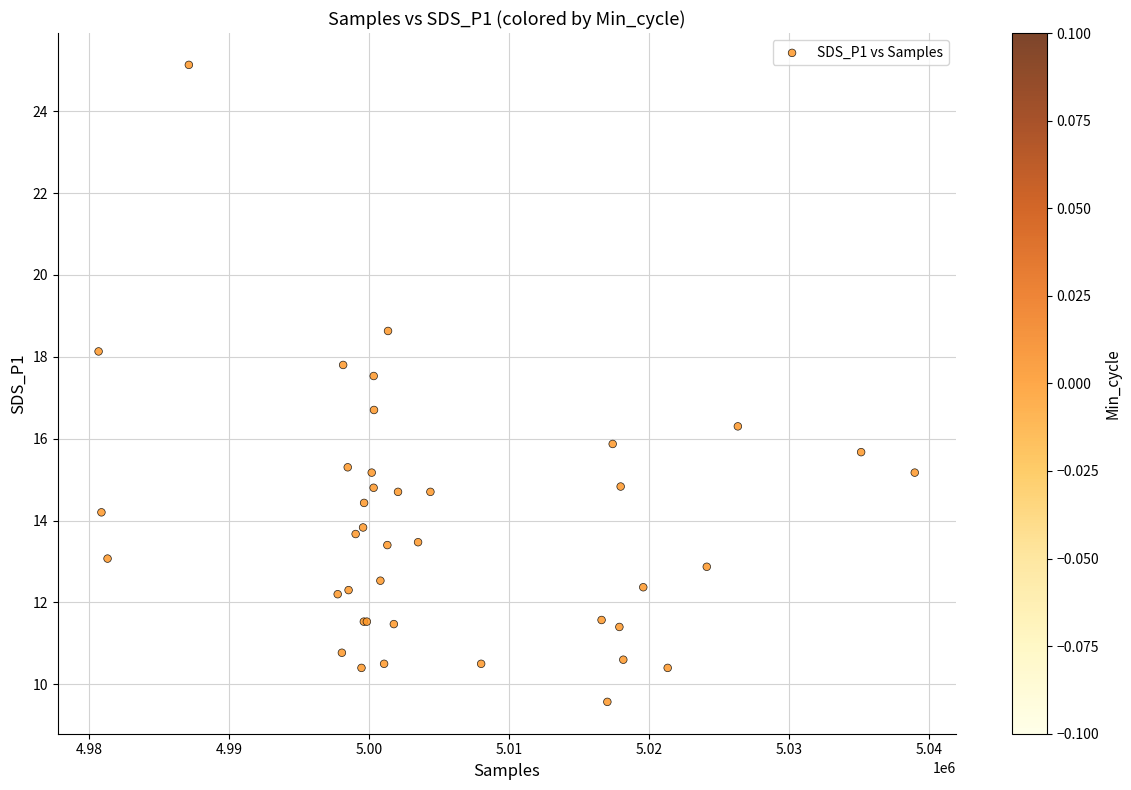

What Y value in the scatter plot is closest to 17?

16.7